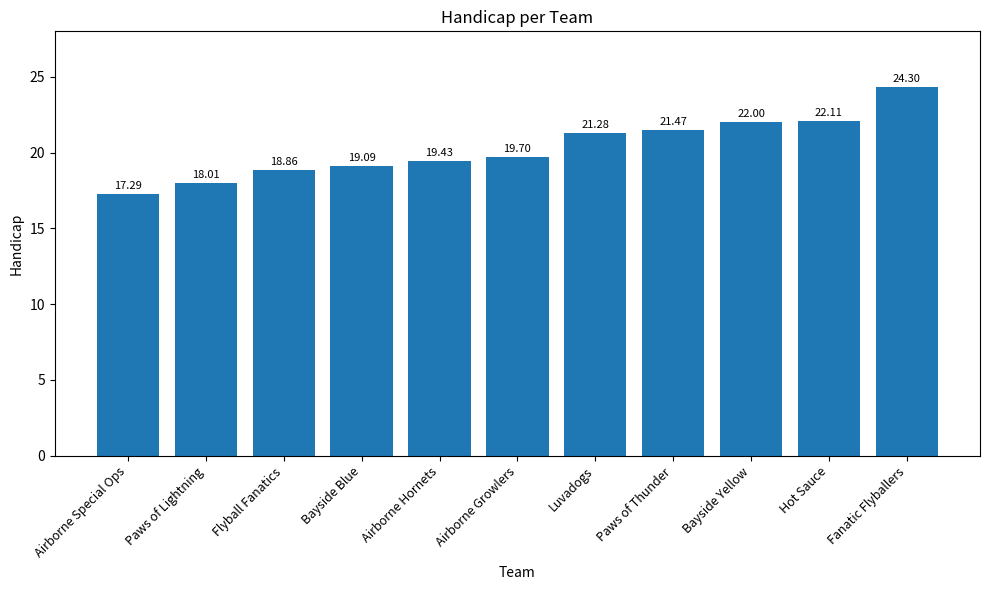

Approximately how many times larger is the value at Paws of Thunder compared to Flyball Fanatics?

1.1